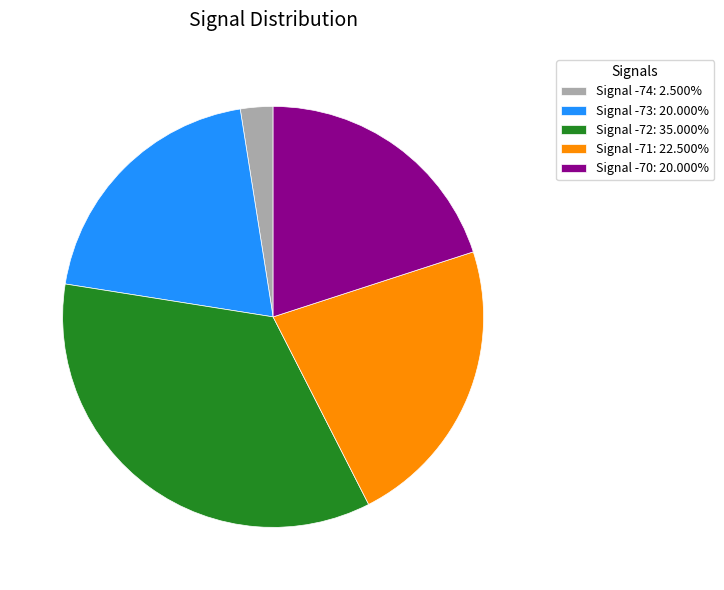

Approximately how many times larger is the value at Signal -73: 20.000% compared to Signal -71: 22.500%?

0.9